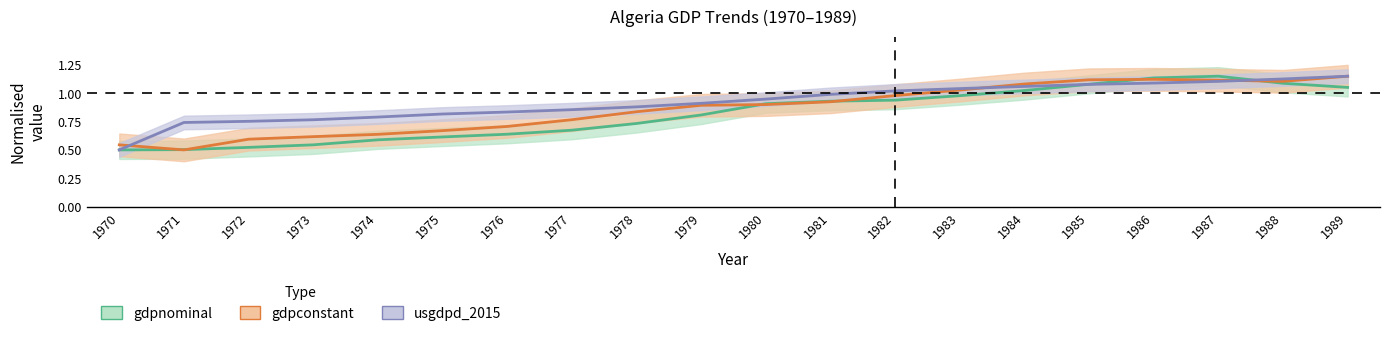

List the labels in order of gdpconstant value, smallest first.

1971, 1970, 1972, 1973, 1974, 1975, 1976, 1977, 1978, 1979, 1980, 1981, 1982, 1983, 1984, 1988, 1987, 1985, 1986, 1989